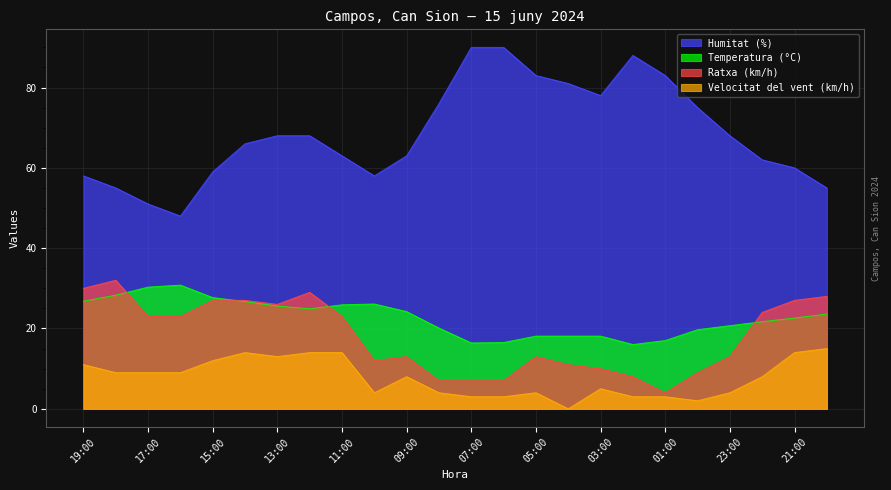

True or false: Velocitat del vent (km/h) has a value of 24.7 at 21:00.

False